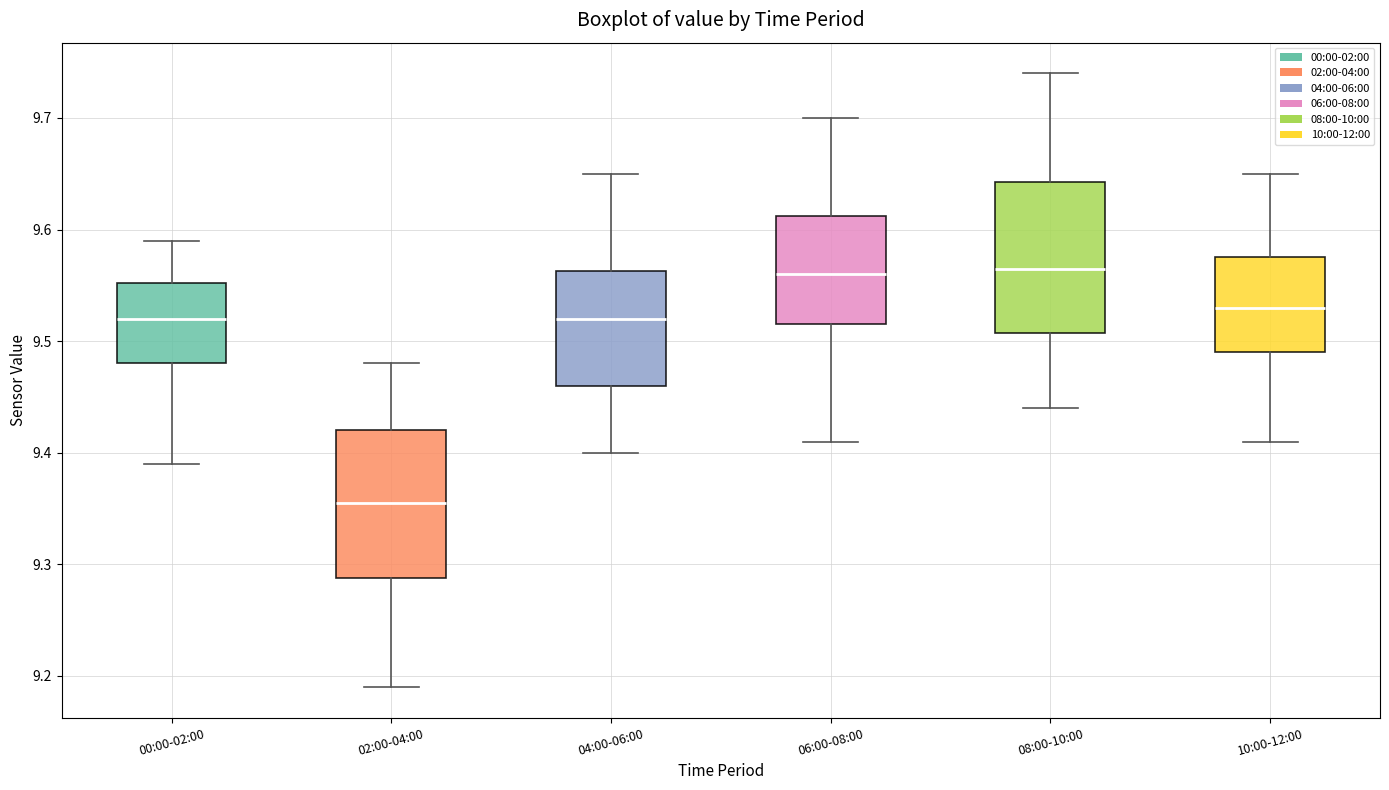

Reading left to right, transcribe this box plot: for each box, give where its median line is, the range the box spans, and where its two whiskers end, as read against the y-axis. The values are not printed on the chart, so give them approximately, as read against the axis.

00:00-02:00: median 9.52, box 9.48 to 9.55, whiskers 9.39 to 9.59
02:00-04:00: median 9.36, box 9.29 to 9.42, whiskers 9.19 to 9.48
04:00-06:00: median 9.52, box 9.46 to 9.56, whiskers 9.40 to 9.65
06:00-08:00: median 9.56, box 9.52 to 9.61, whiskers 9.41 to 9.70
08:00-10:00: median 9.57, box 9.51 to 9.64, whiskers 9.44 to 9.74
10:00-12:00: median 9.53, box 9.49 to 9.58, whiskers 9.41 to 9.65